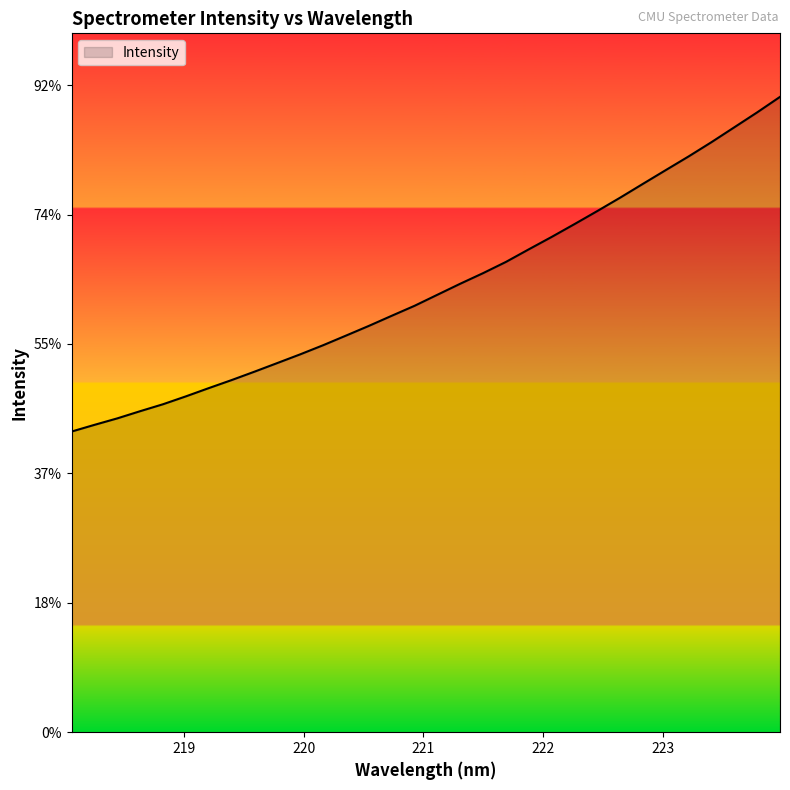

At which label does the data first exceed 3380?

221.1174